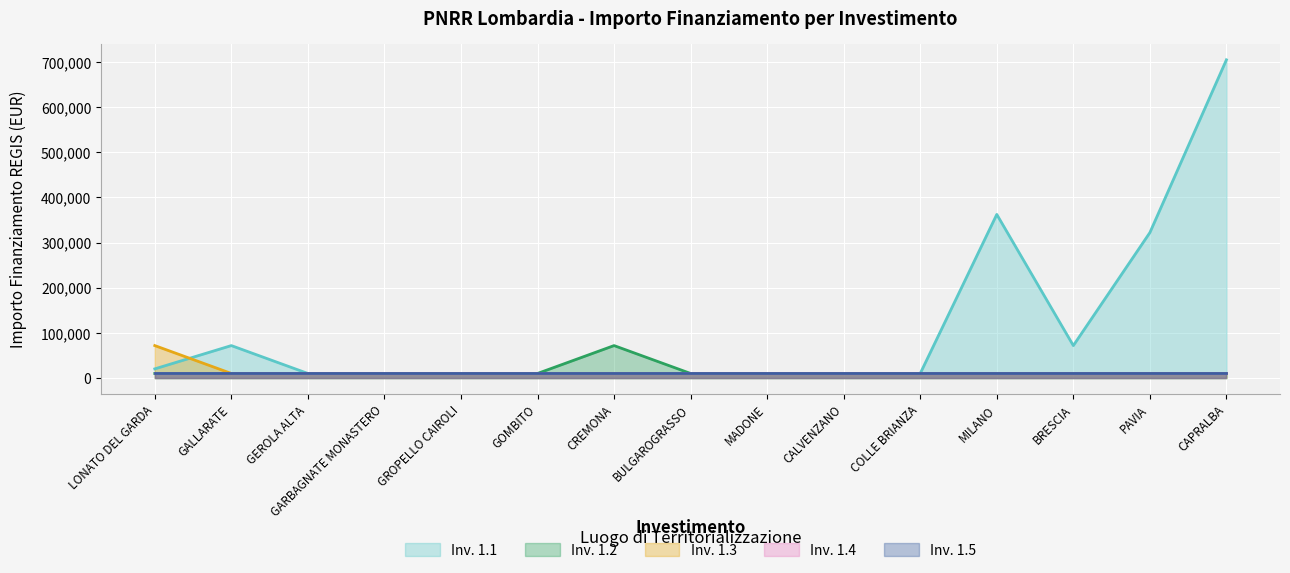

Which label corresponds to the smallest value in the chart?

GEROLA ALTA